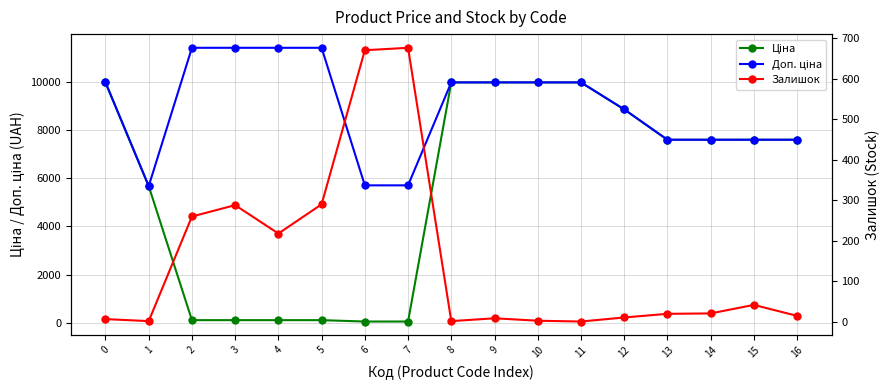

What is the sum of all Залишок values?

2535.0